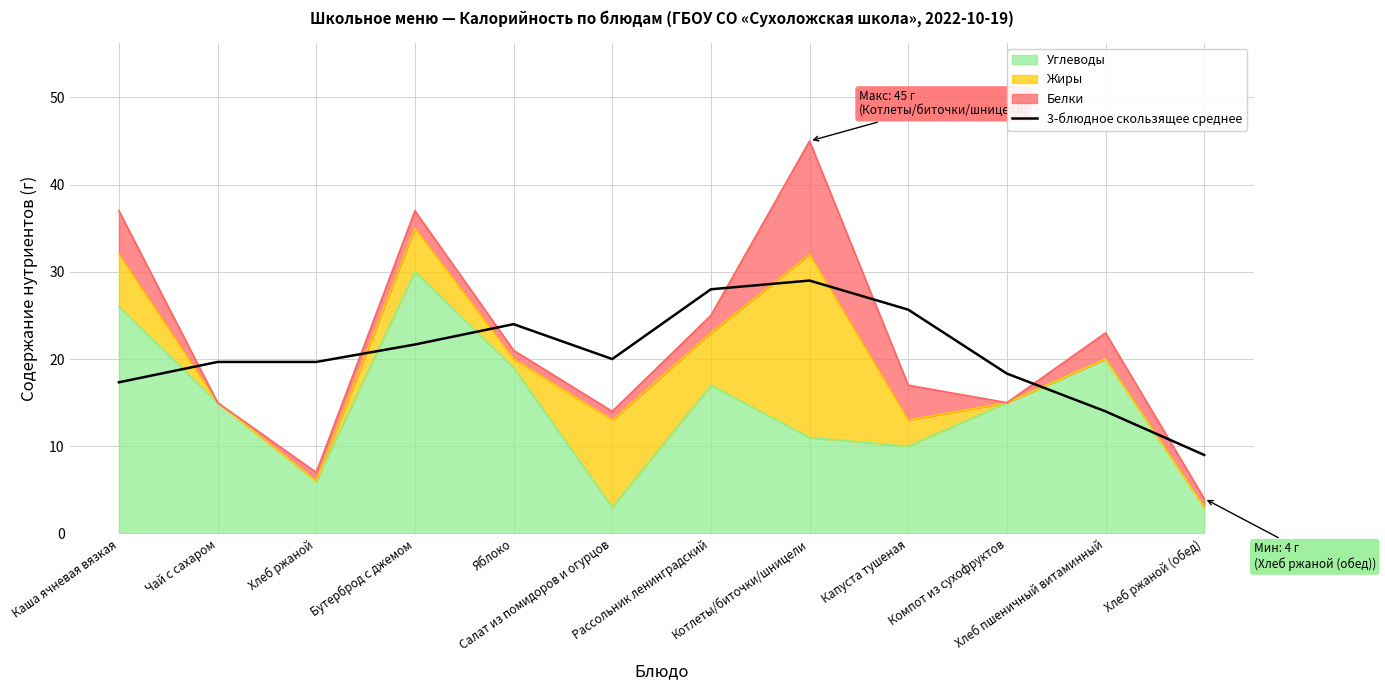

Reading left to right, list all the values displayed in this chart.

17.3	19.7	19.7	21.7	24.0	20.0	28.0	29.0	25.7	18.3	14.0	9.0